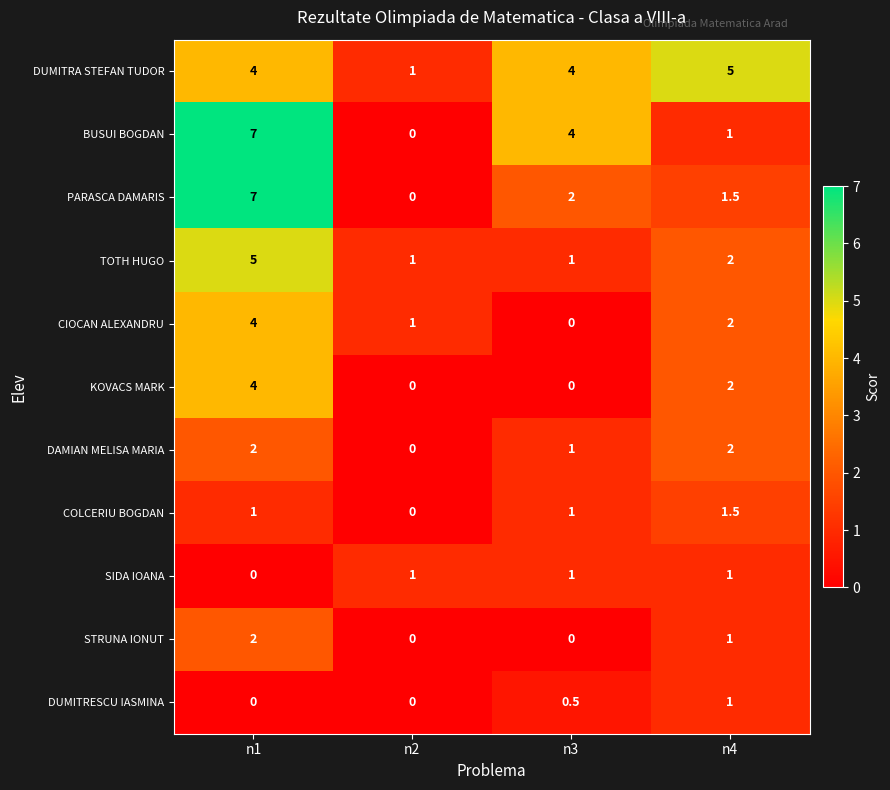

Where is DAMIAN MELISA MARIA nearest to the value 1?

n3